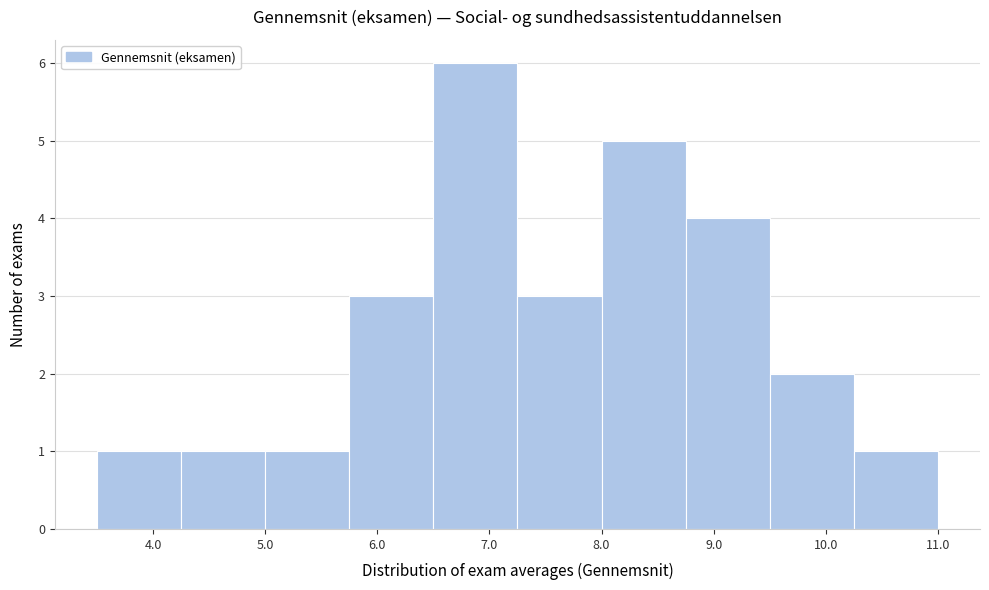

Reading left to right, transcribe this chart: for each bar, give the range it covers on the x-axis and its height. Neither the bar edges nor the heights are printed on the chart, so give them approximately, as read against the axes.

3.50 to 4.25: 1
4.25 to 5.00: 1
5.00 to 5.75: 1
5.75 to 6.50: 3
6.50 to 7.25: 6
7.25 to 8.00: 3
8.00 to 8.75: 5
8.75 to 9.50: 4
9.50 to 10.25: 2
10.25 to 11.00: 1